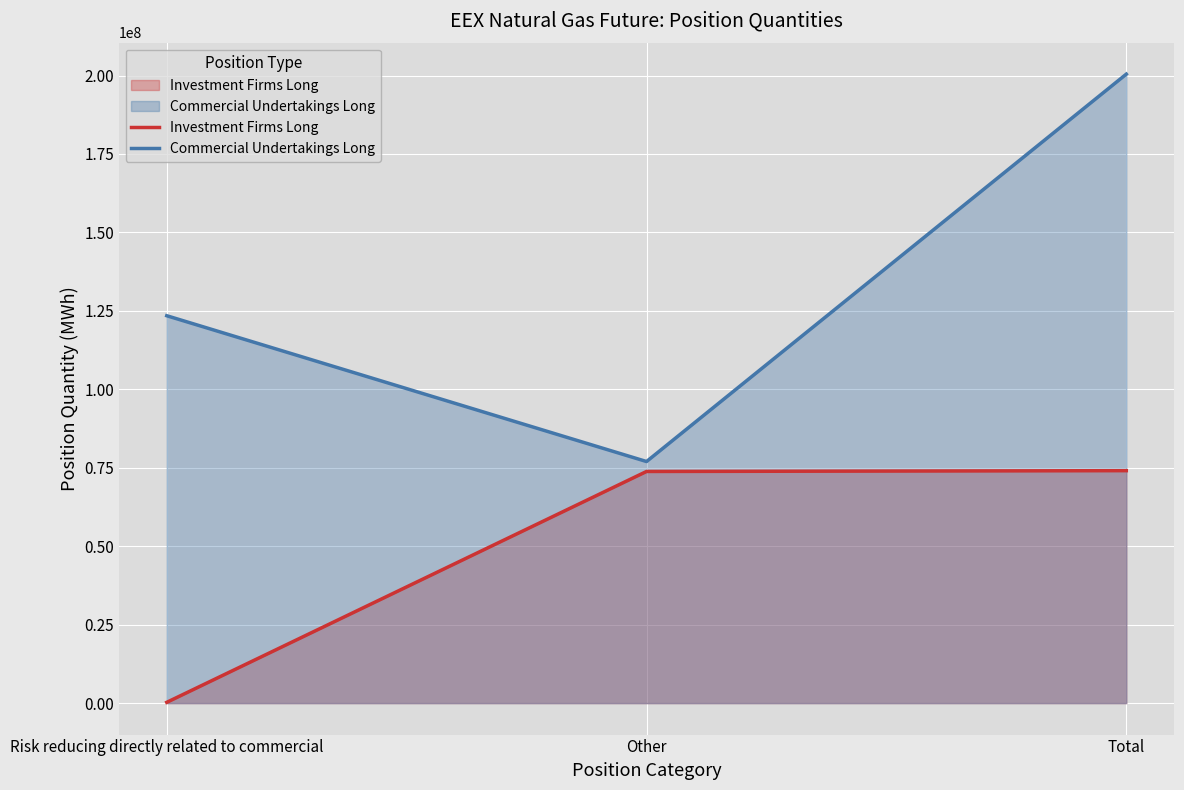

What is the smallest value displayed?

256279